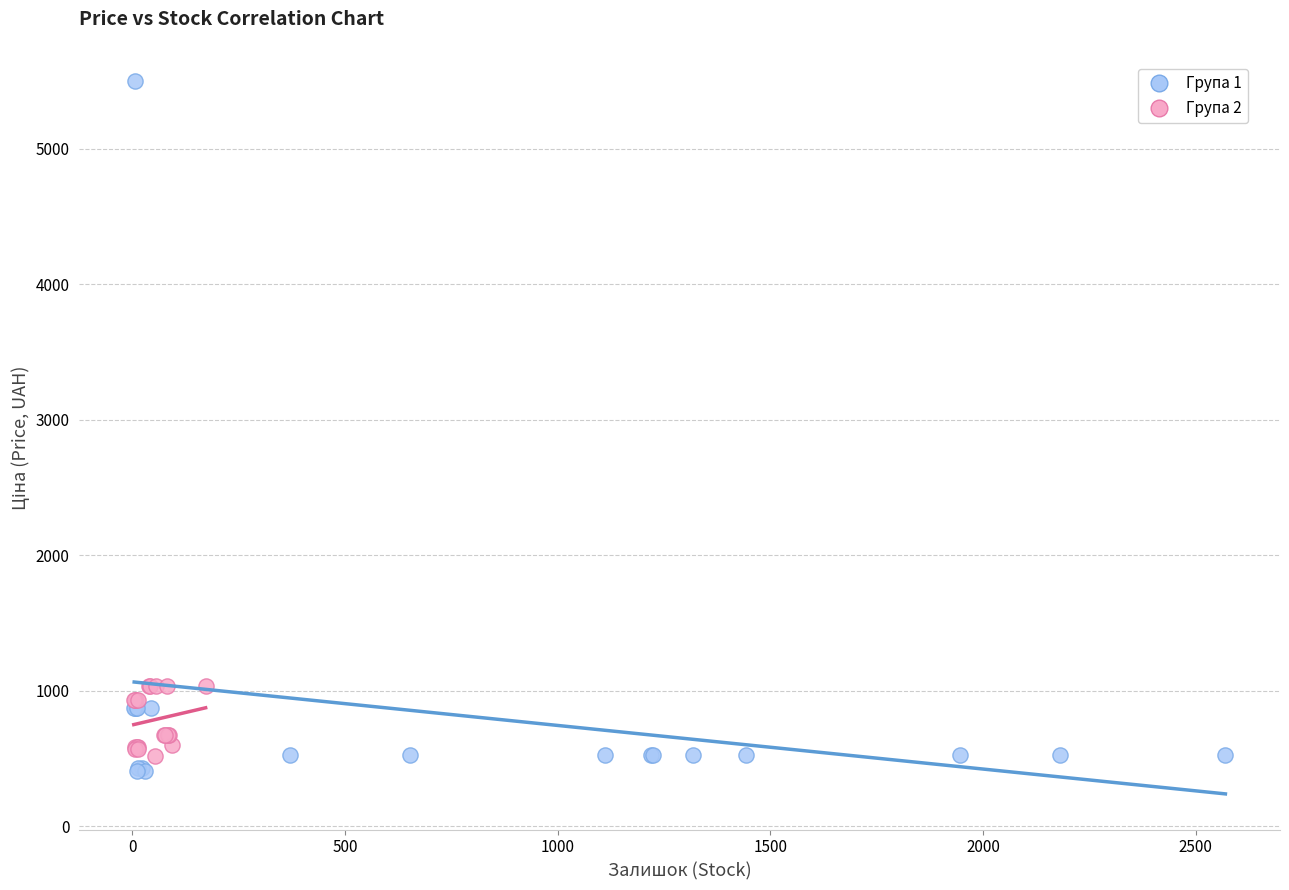

Which series reaches the minimum Y coordinate?

Група 1